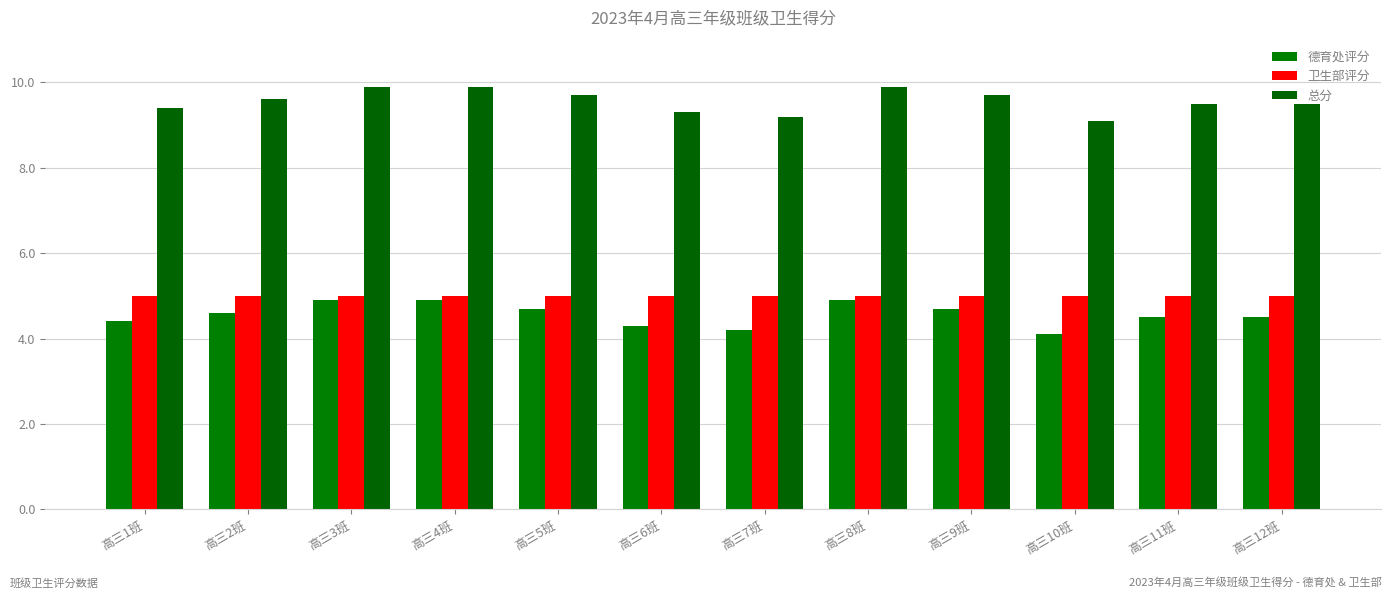

Is it true that 德育处评分 equals 4.9 at 高三3班?

True